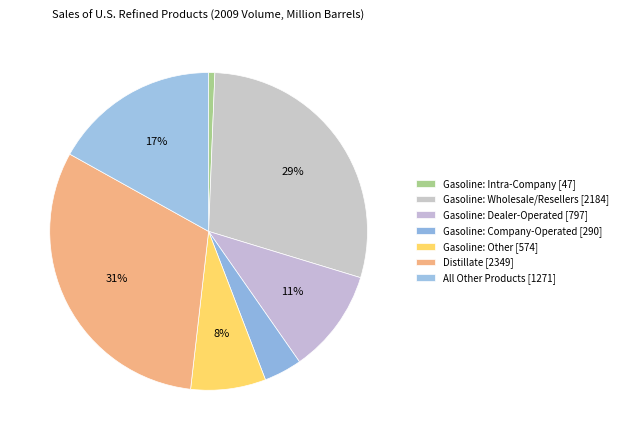

To the nearest percent, what portion does Gasoline: Other represent?

8%